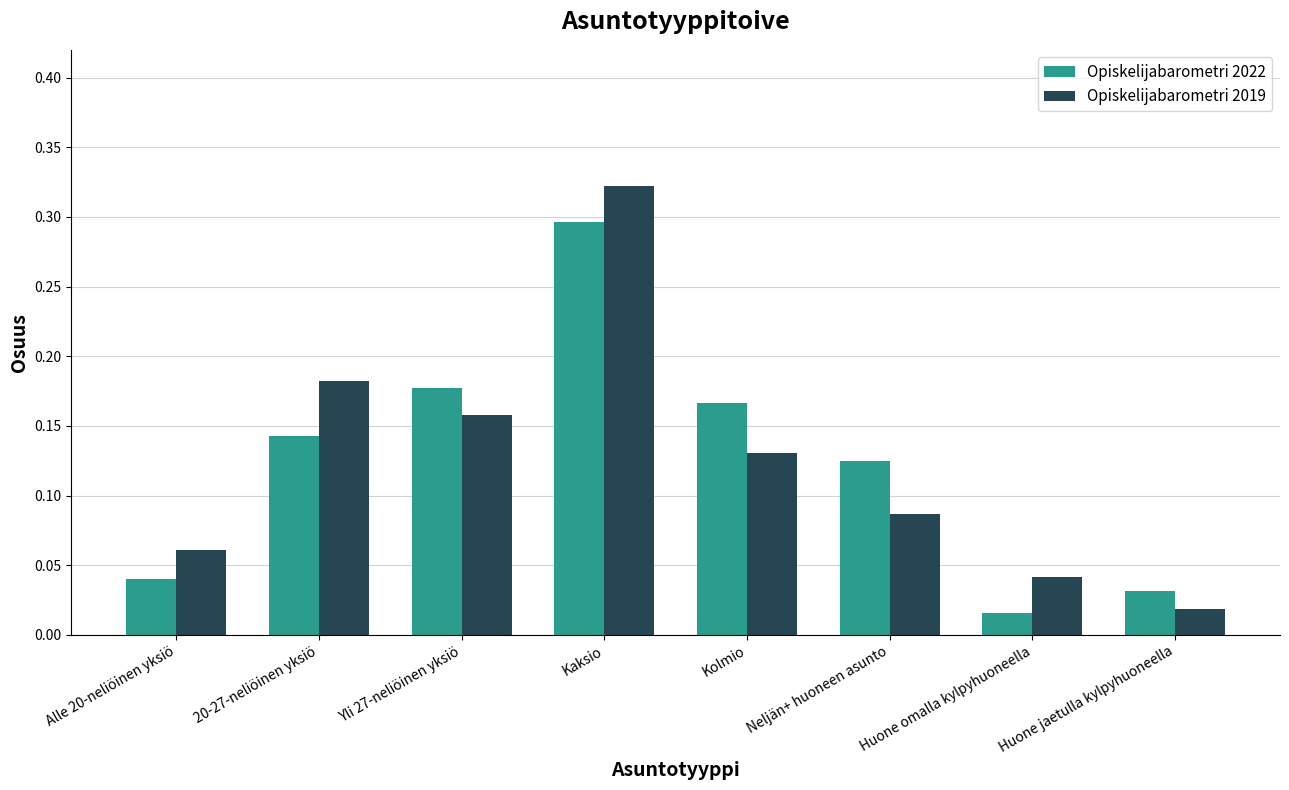

How many bars are there in each group?

2